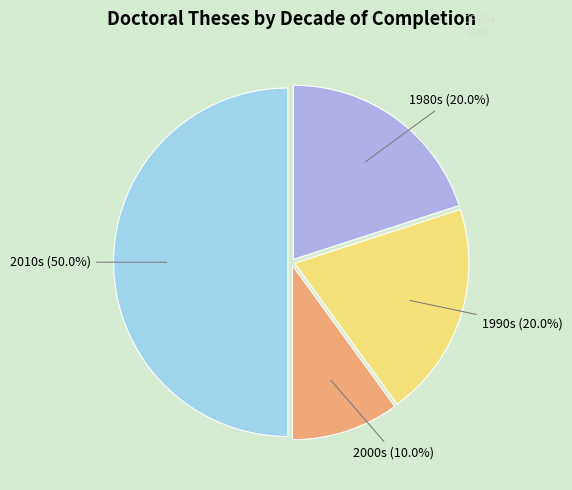

How many slices are in this pie chart?

4